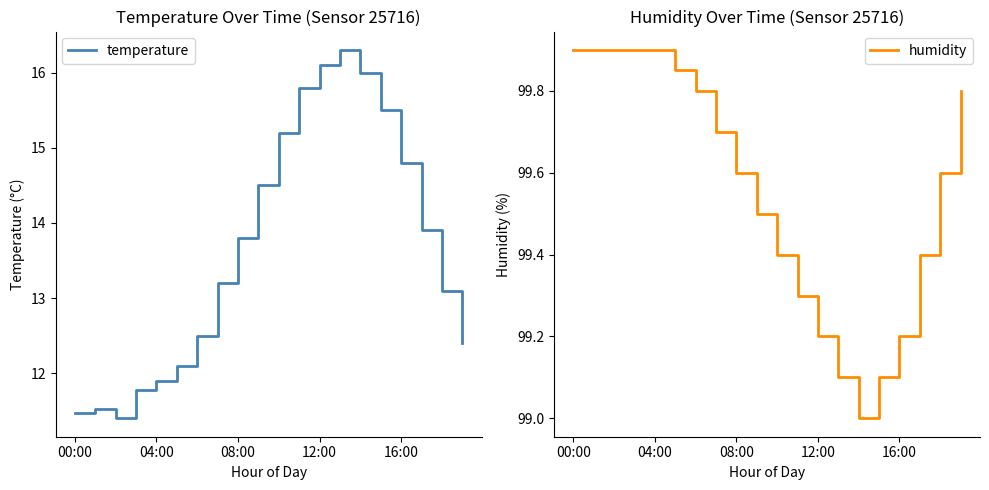

What is the minimum value for humidity?

99.0